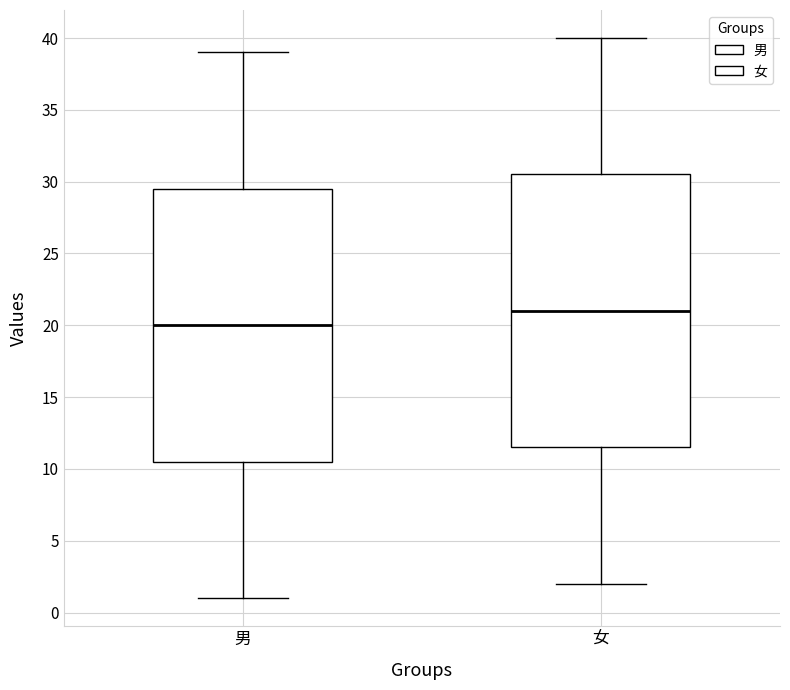

Which box has the highest median line?

女